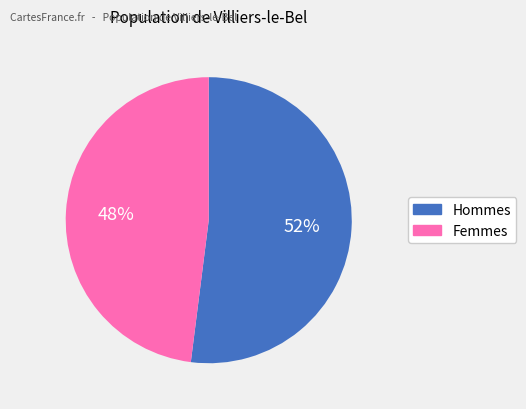

To the nearest percent, what percentage of the pie is Femmes?

48%